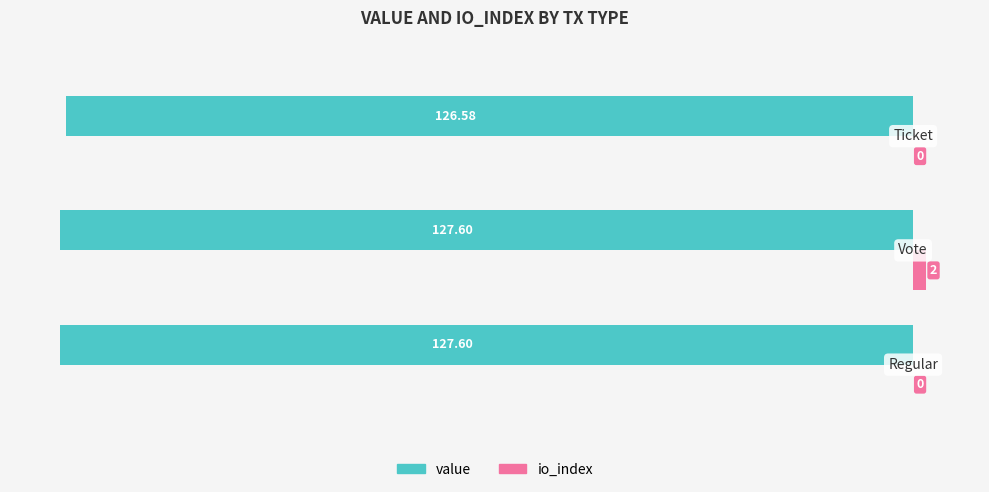

Which series has the largest total across all categories?

io_index